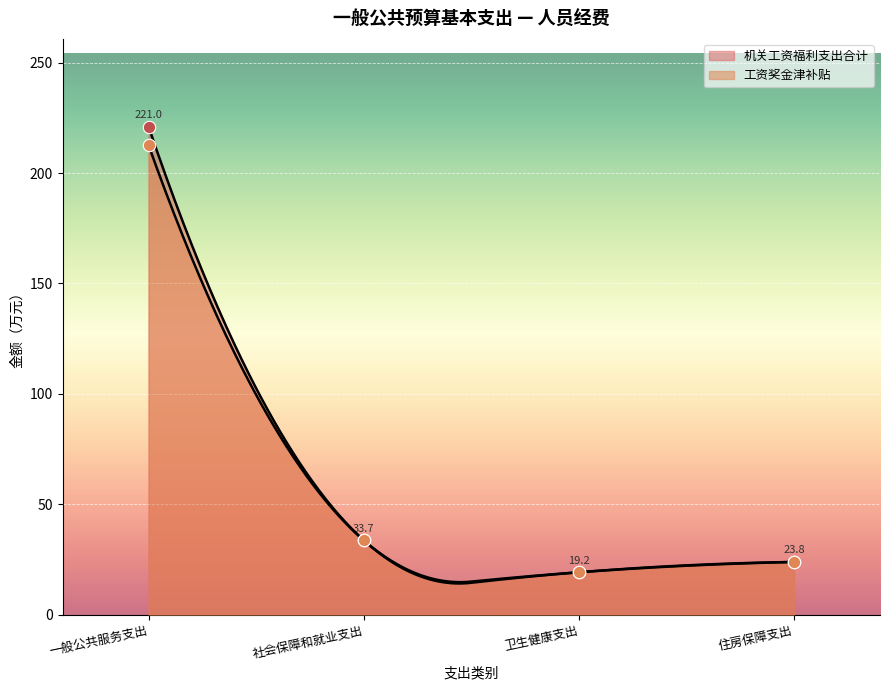

At how many categories does at least one series exceed 26?

2